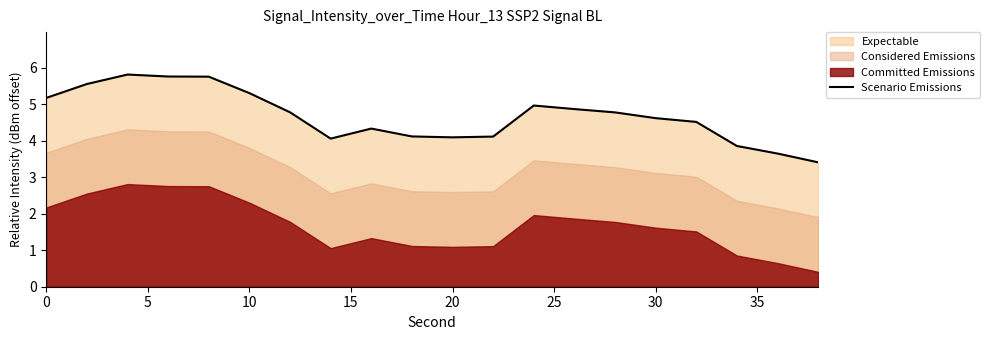

What is the minimum value for Scenario Emissions?

3.4